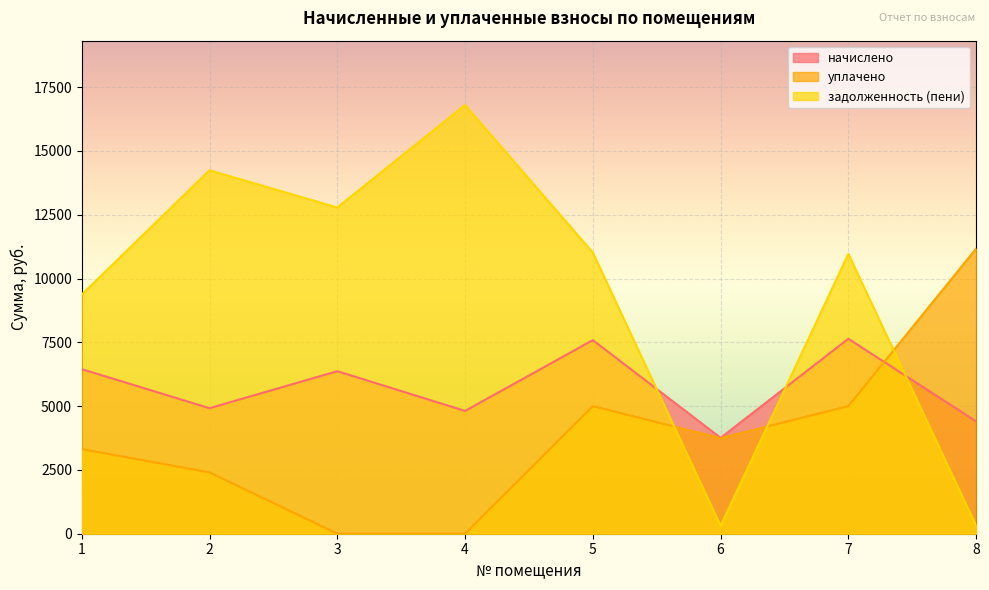

Is it true that задолженность (пени) equals 14240.1 at 2?

True